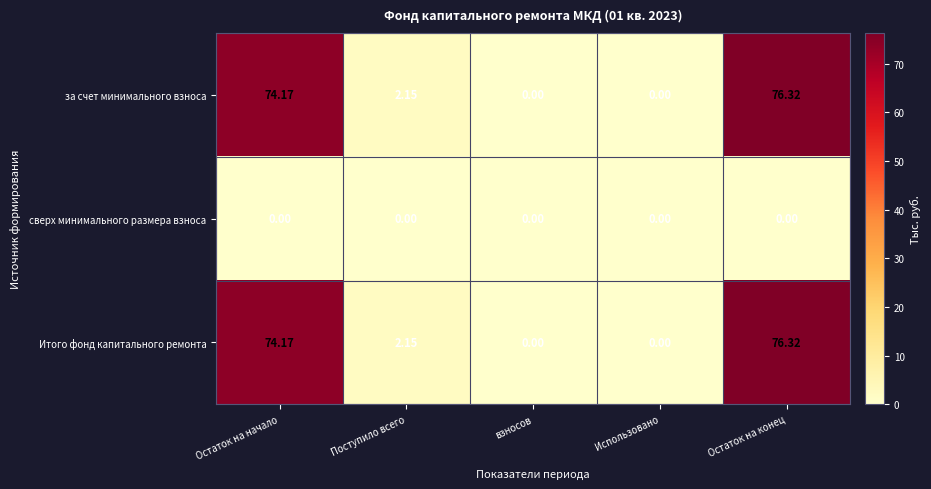

At which label does Итого фонд капитального ремонта first exceed 2?

Остаток на начало